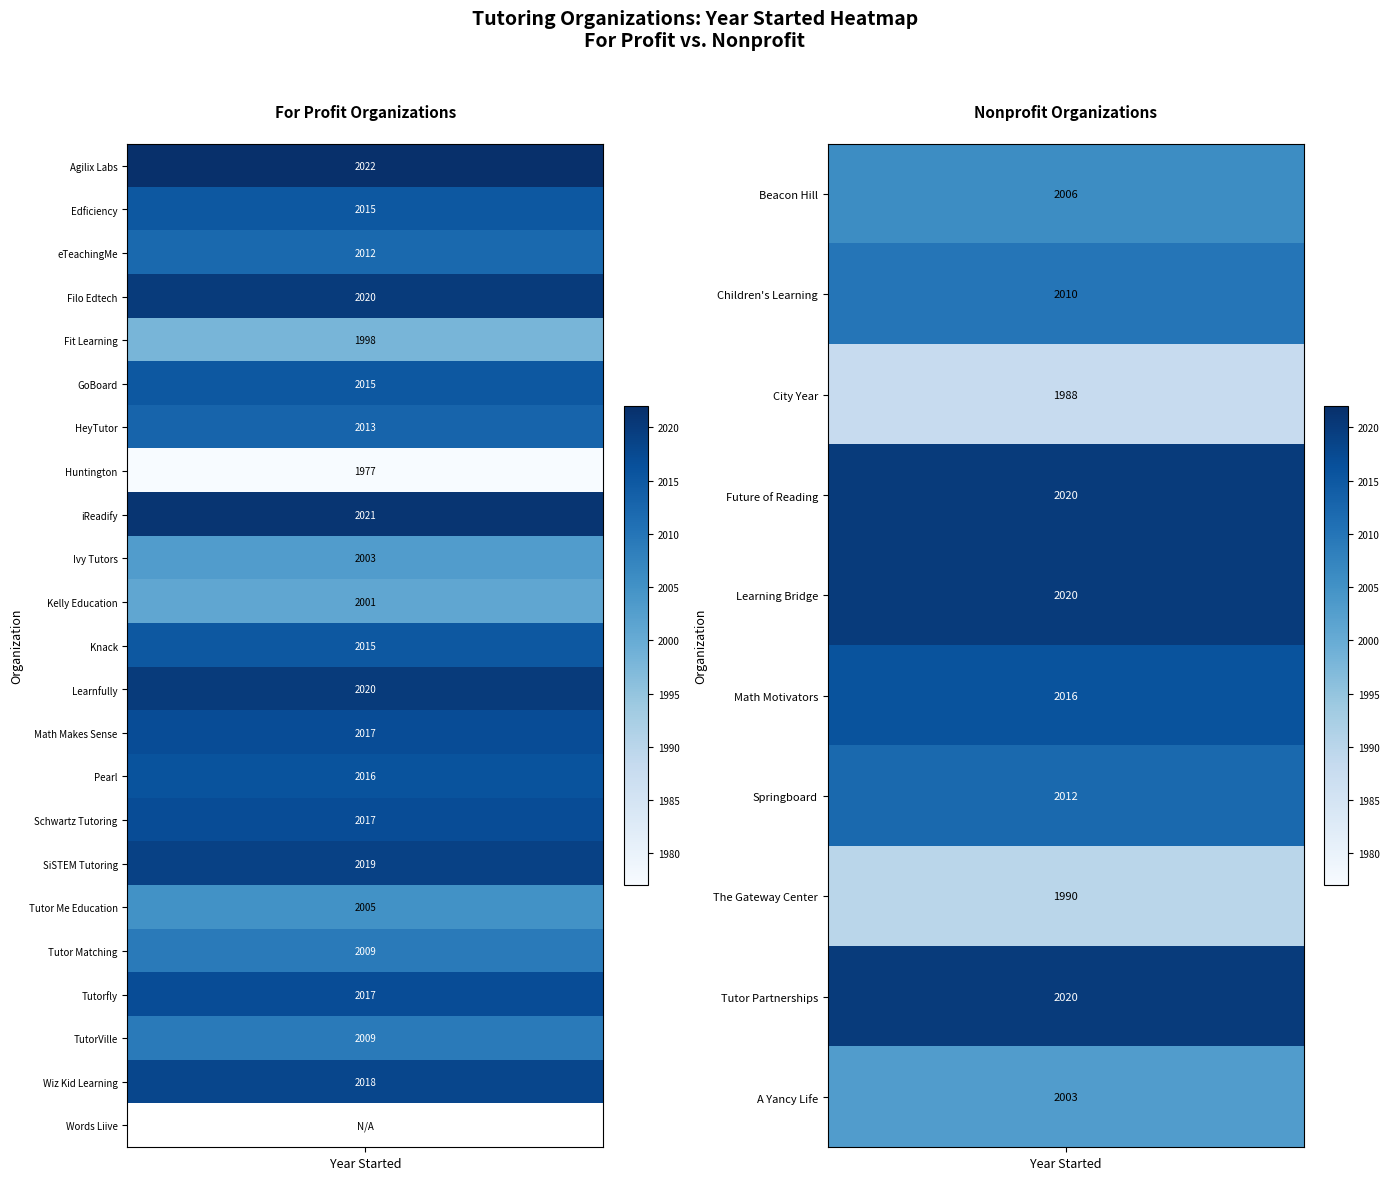

Which series has the largest range (max minus min)?

For Profit